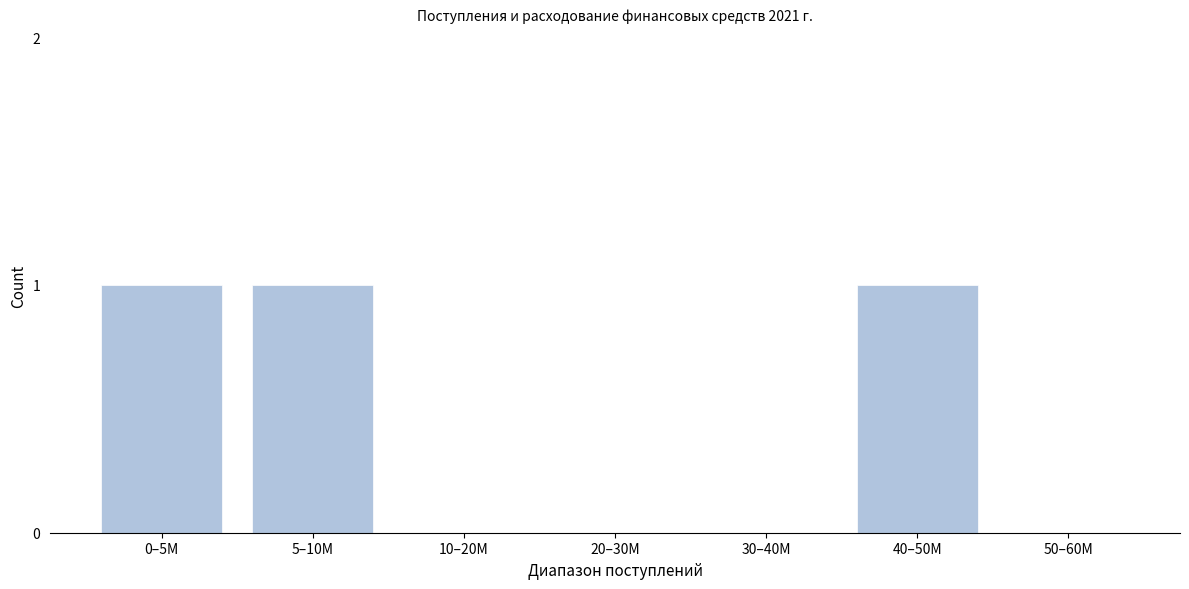

Reading right to left, extract all data points from this chart.

50–60M=0	40–50M=1	30–40M=0	20–30M=0	10–20M=0	5–10M=1	0–5M=1